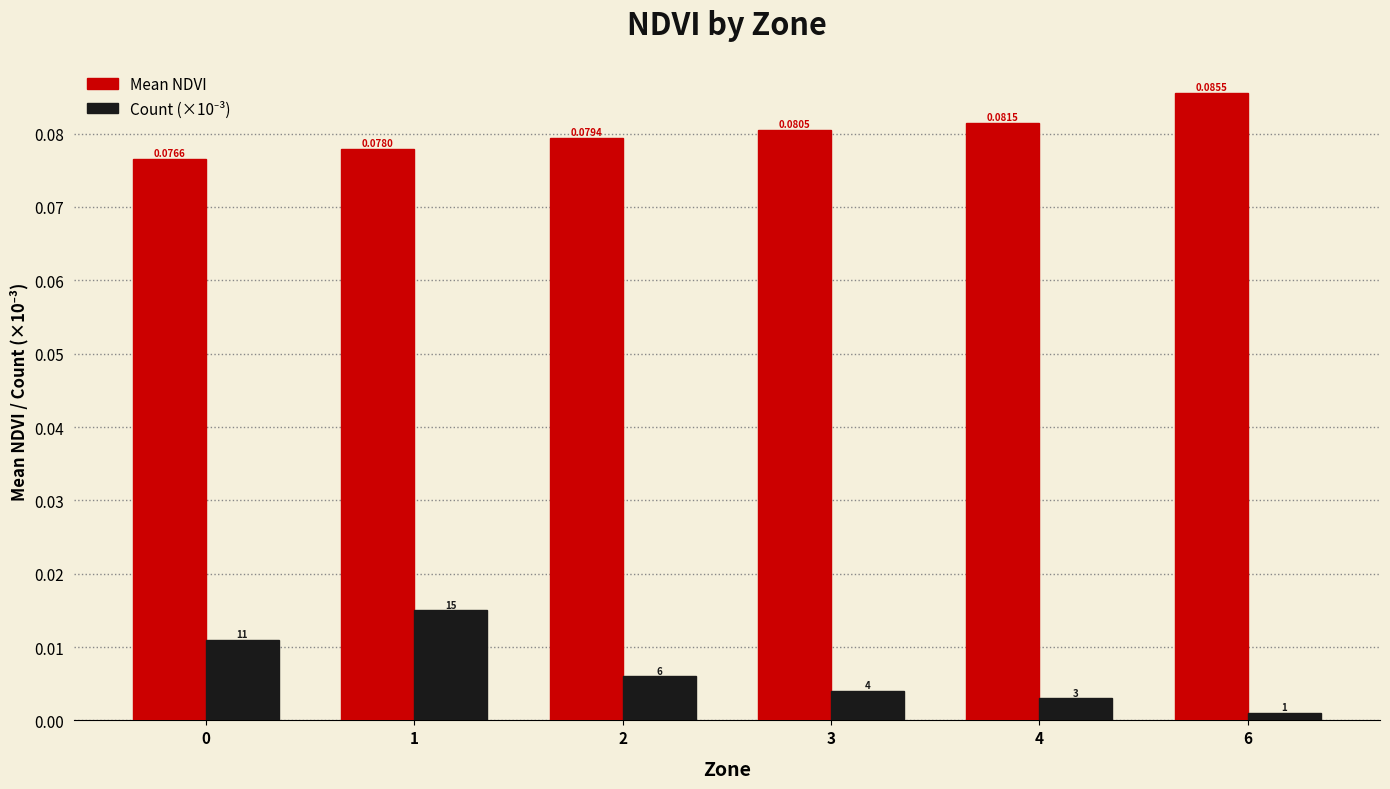

Count the number of categories in the chart.

6